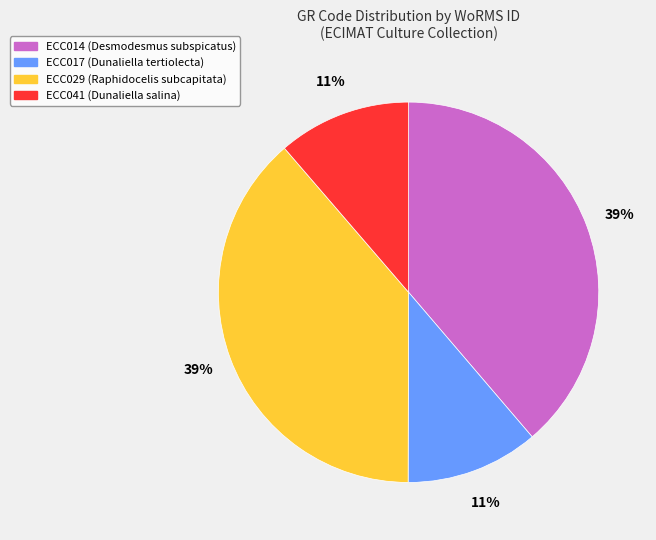

Between ECC017 and ECC014, which is larger?

ECC014